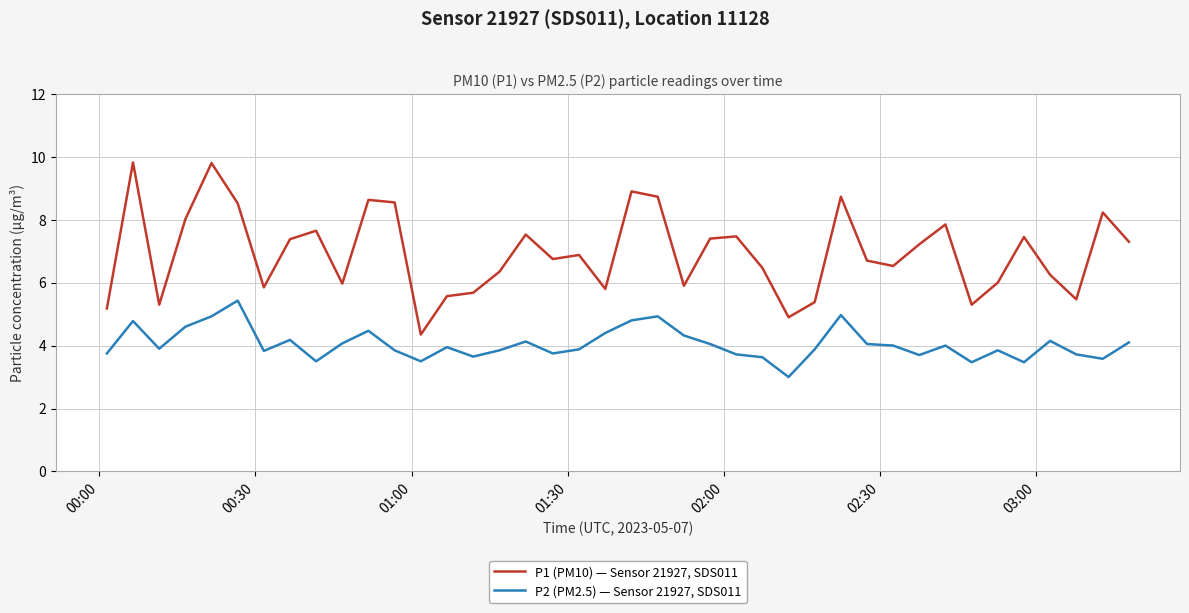

In P1 (PM10) — Sensor 21927, SDS011, how many points are lower than both neighbors (excluding endpoints)?

11